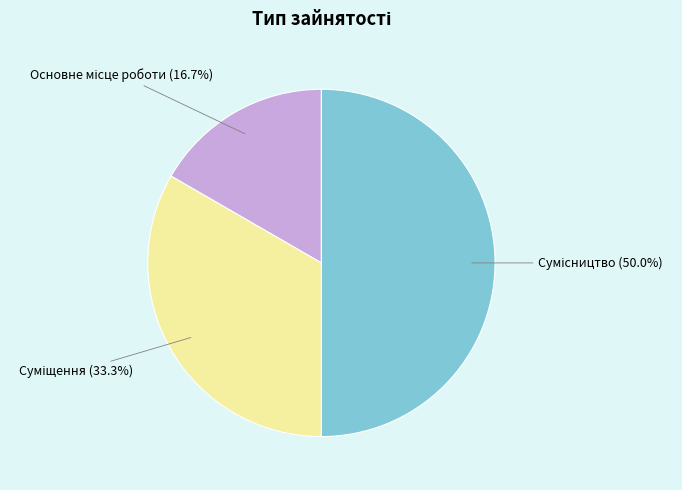

What is the smallest slice in the pie chart?

Основне місце роботи